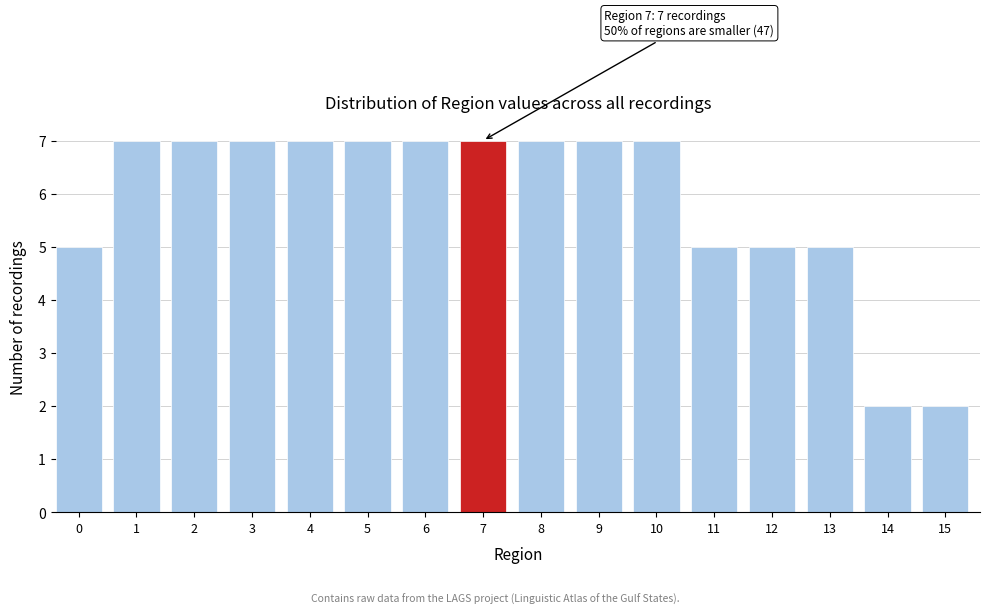

Reading left to right, transcribe all the data shown in this chart.

5	7	7	7	7	7	7	7	7	7	7	5	5	5	2	2